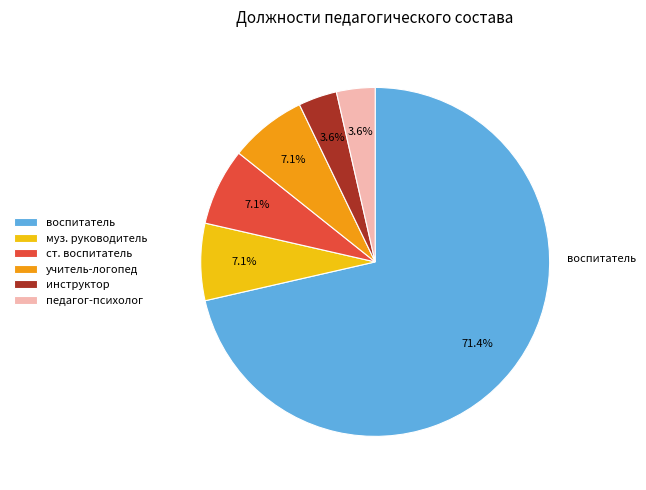

Is there a majority slice in this chart?

Yes